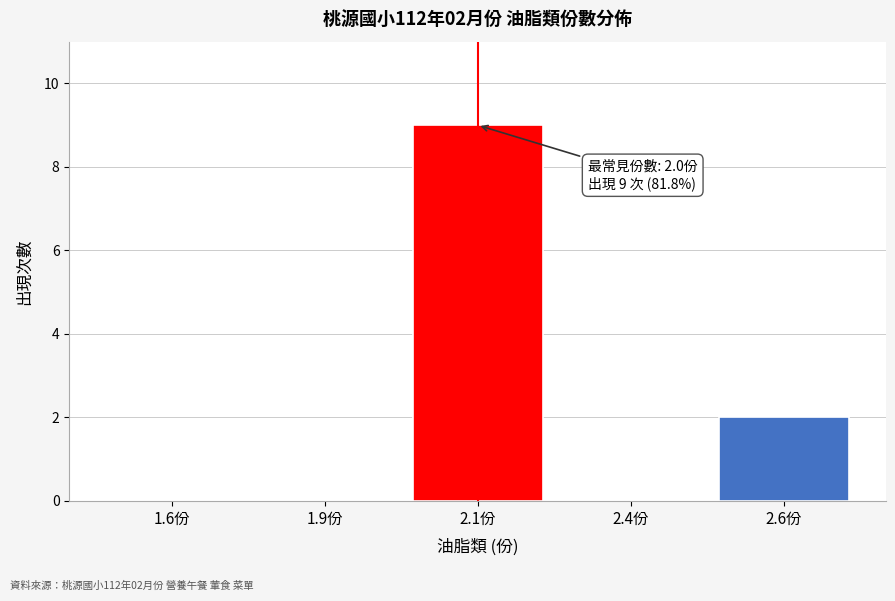

Reading right to left, what are all the values shown in this chart?

2.6份=2	2.4份=0	2.1份=9	1.9份=0	1.6份=0